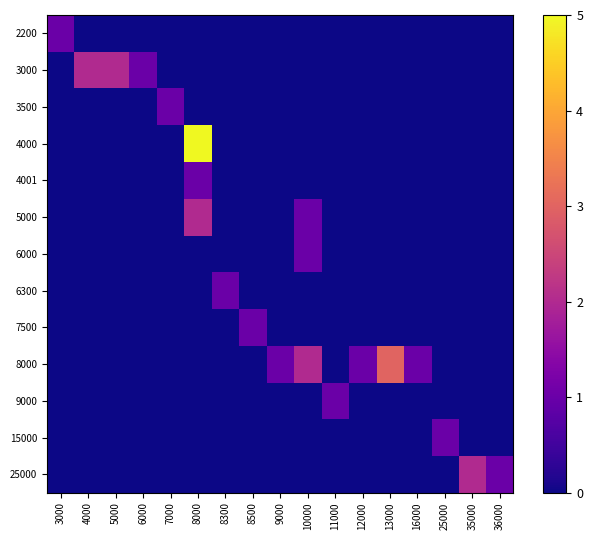

What is the difference between the highest and lowest values at 5000?

2